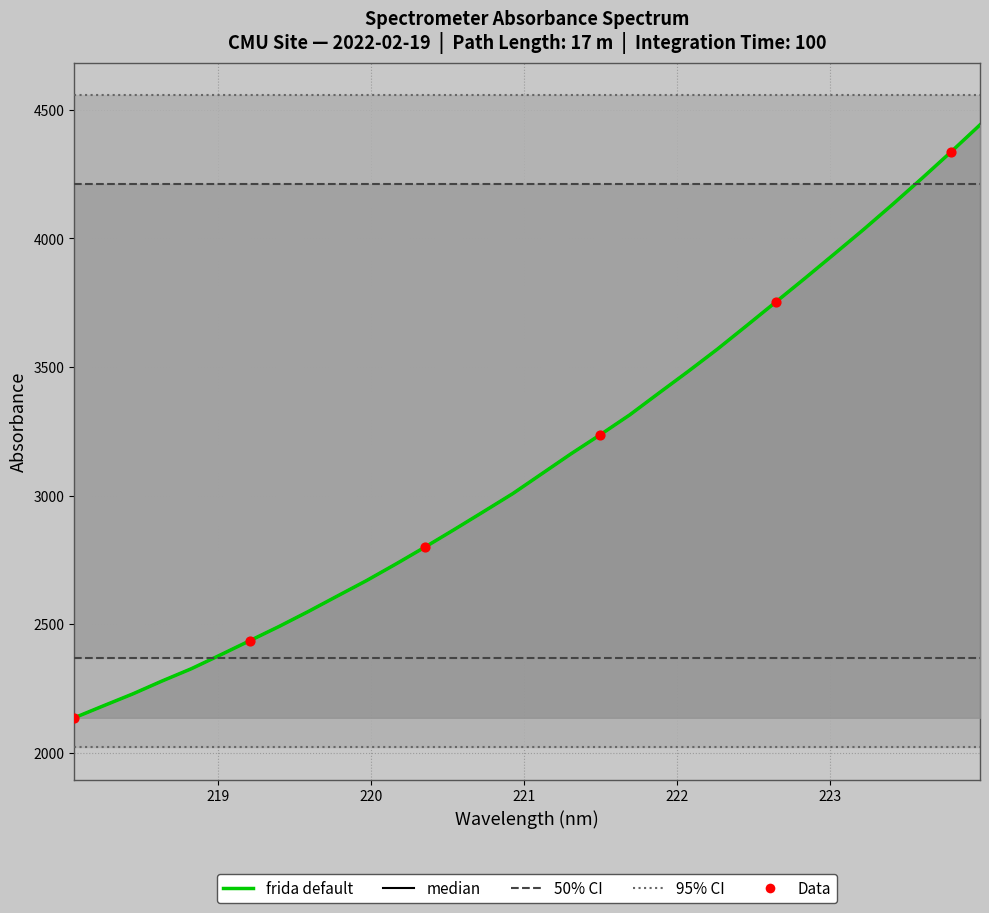

Which has a higher value, 223.2172 or 222.6447?

223.2172